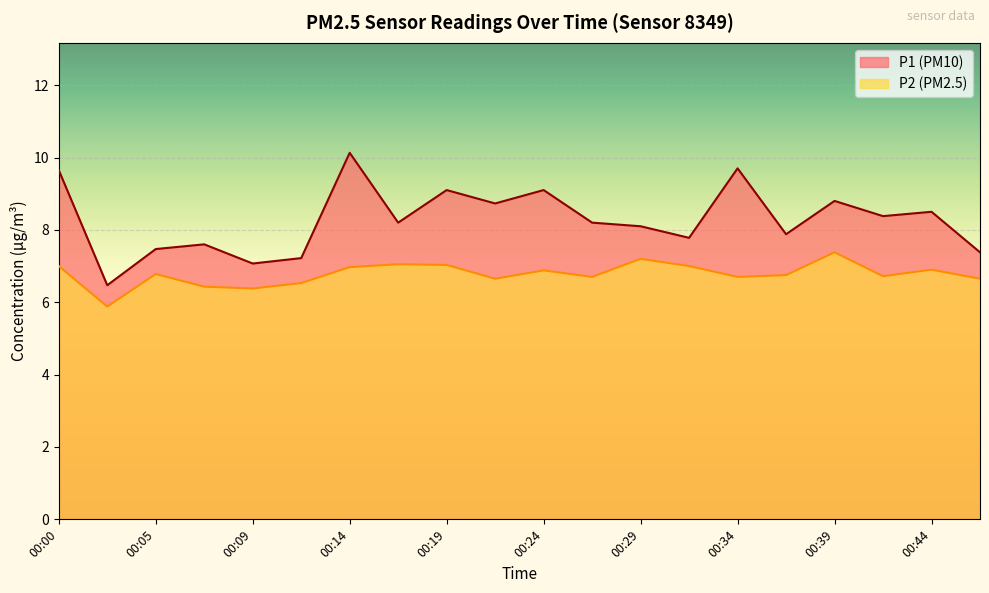

What is the value of the P2 point at the 9th from the left?

7.0